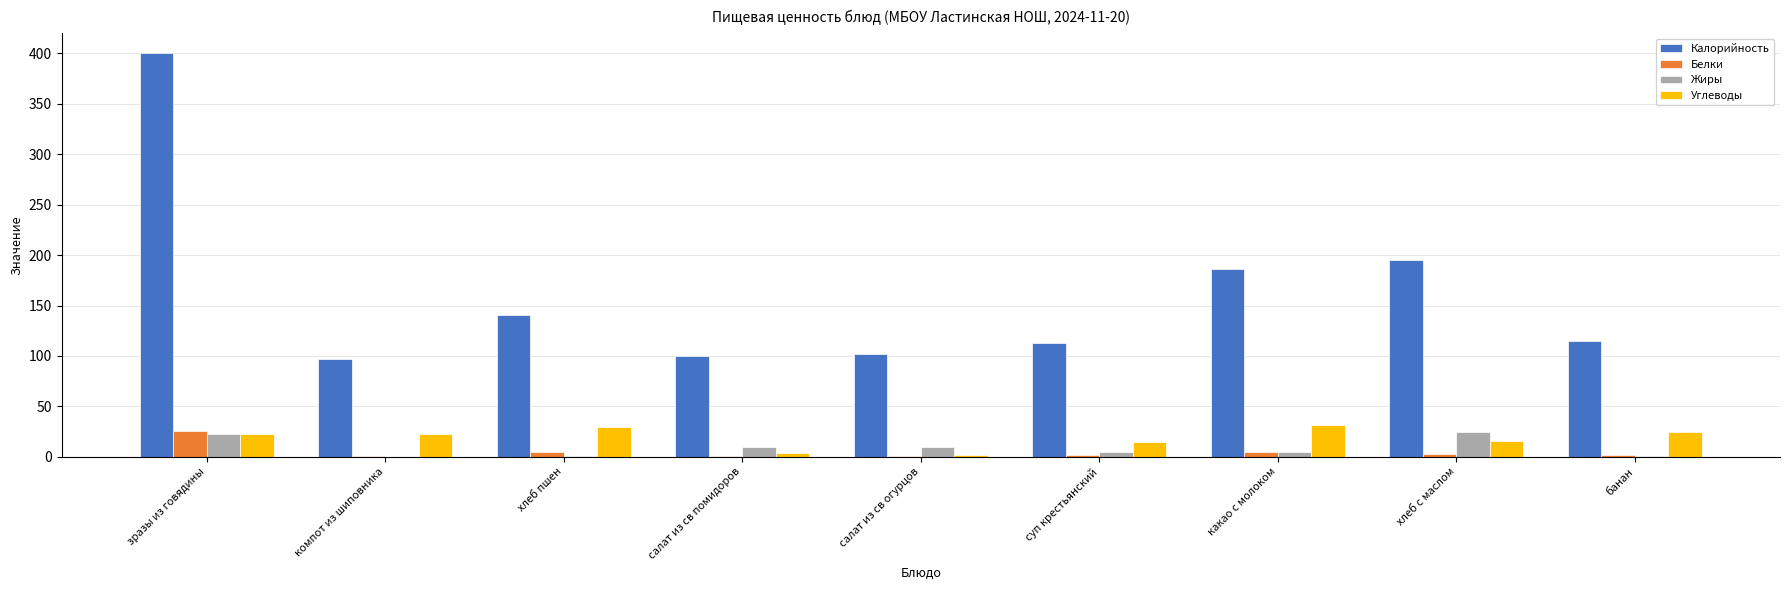

What is the greatest value displayed?

400.0